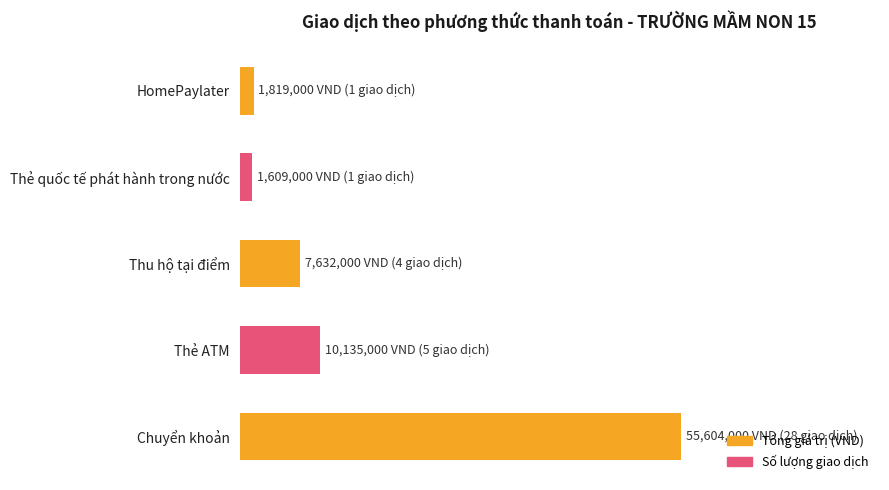

What is the sum of all values?

76799000